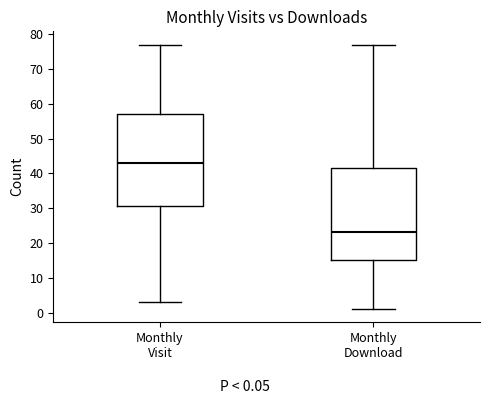

Where is the upper edge of the box for Monthly Visit on the y-axis? The values are not printed on the chart, so give them approximately, as read against the axis.

57